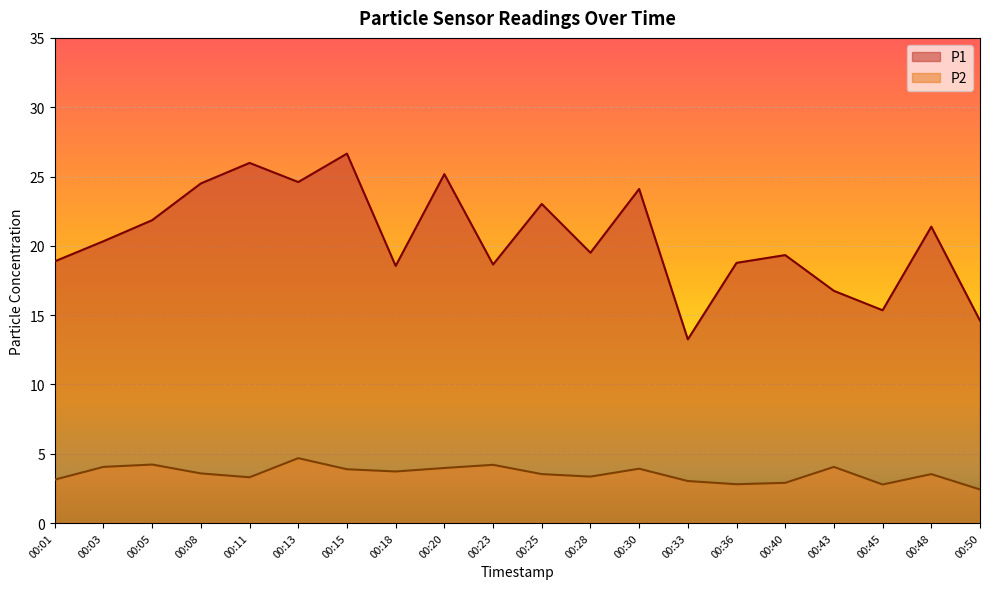

List the series in order of their peak value, lowest first.

P2, P1